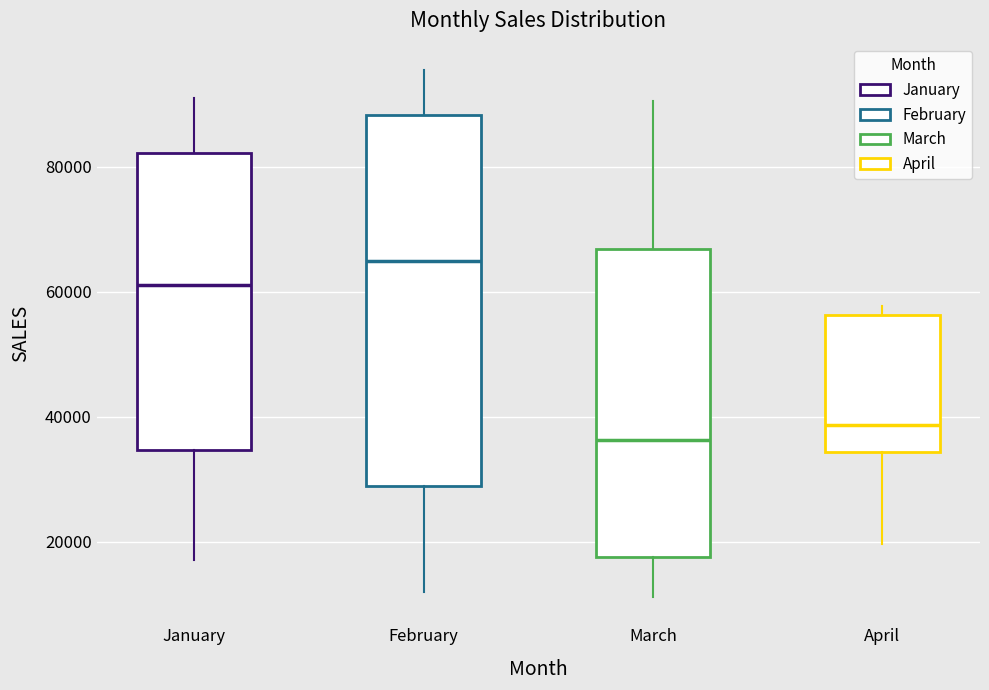

Reading left to right, read every box against the y-axis: the position of its median line, the range the box covers, and the ends of its whiskers. The values are not printed on the chart, so give them approximately, as read against the axis.

January: median 62000, box 34000 to 82000, whiskers 18000 to 90000
February: median 66000, box 28000 to 88000, whiskers 12000 to 96000
March: median 36000, box 18000 to 66000, whiskers 12000 to 90000
April: median 38000, box 34000 to 56000, whiskers 20000 to 58000